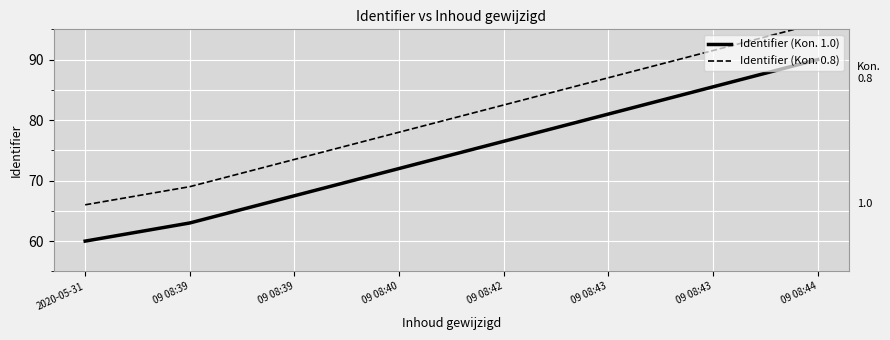

Rank the series by their maximum value, from lowest to highest.

Identifier (Kon. 1.0), Identifier (Kon. 0.8)